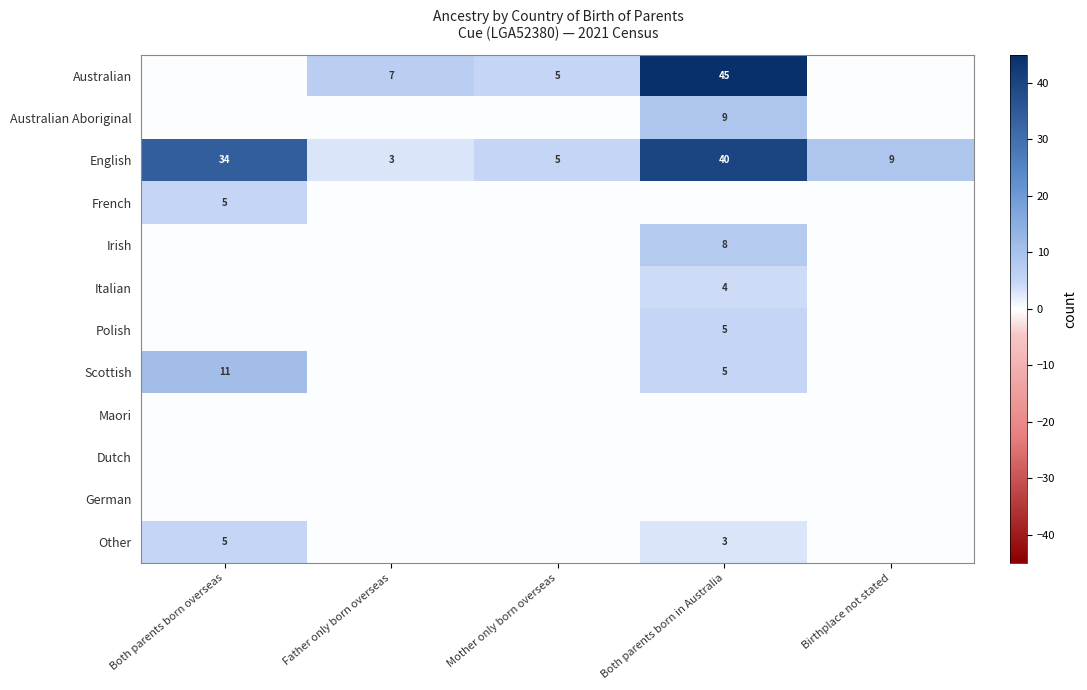

Where is English nearest to the value 21?

Birthplace not stated